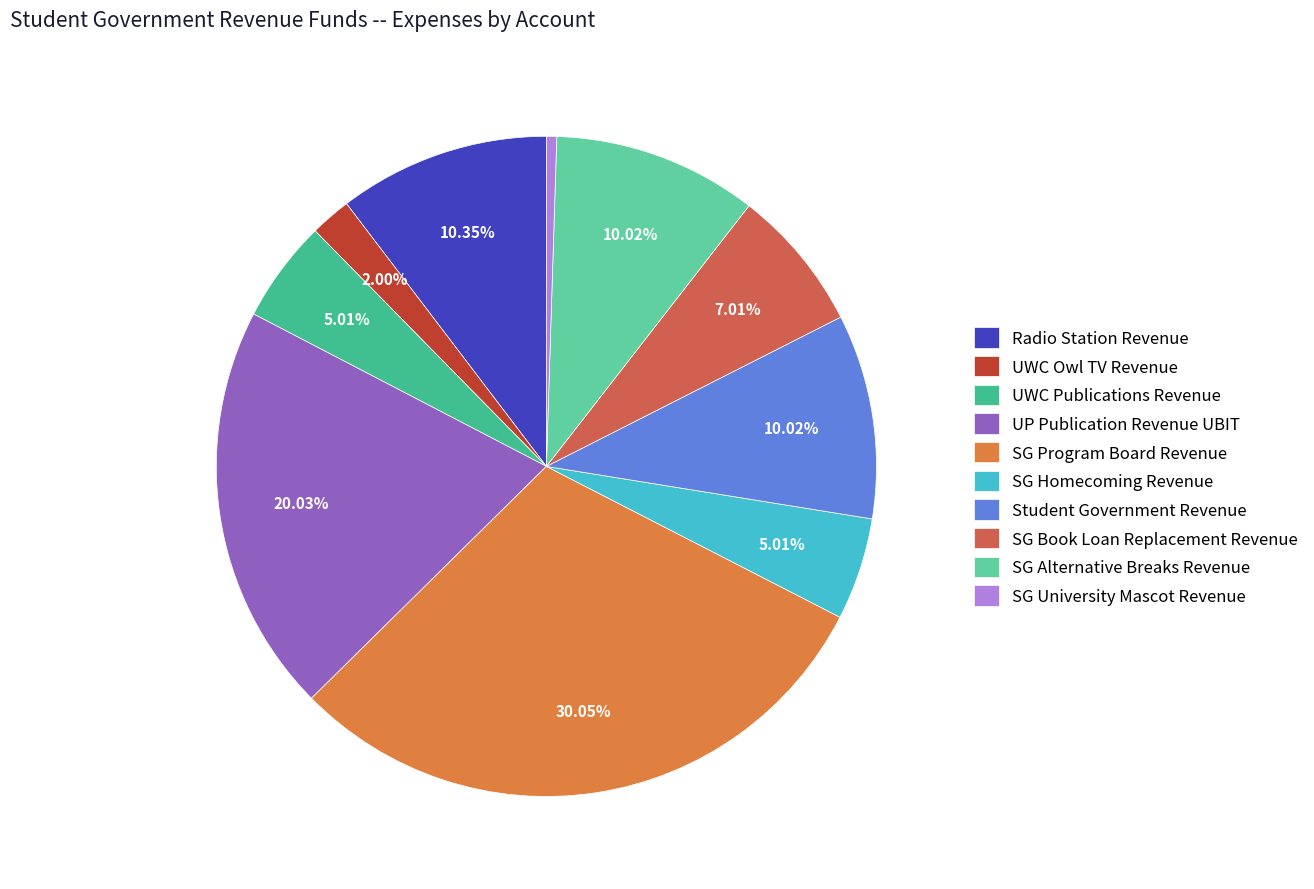

Which slice is the largest?

SG Program Board Revenue